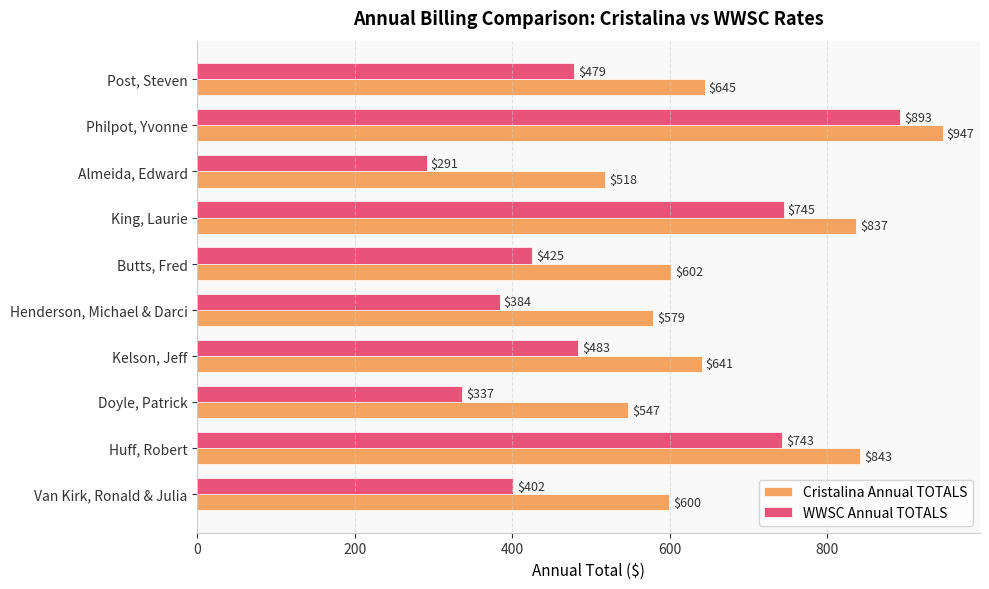

At how many categories does at least one series exceed 748?

3